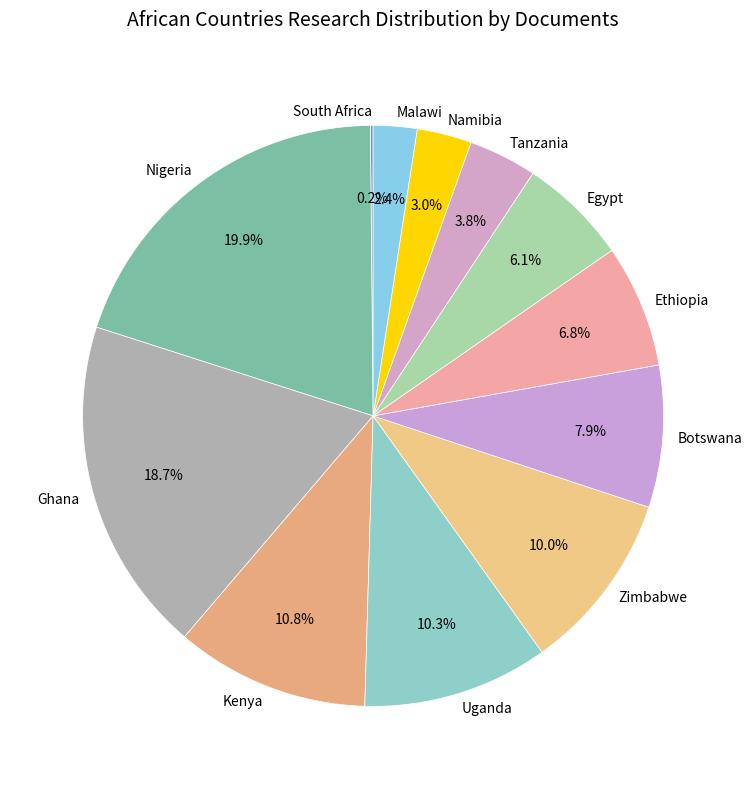

Is there a majority slice in this chart?

No